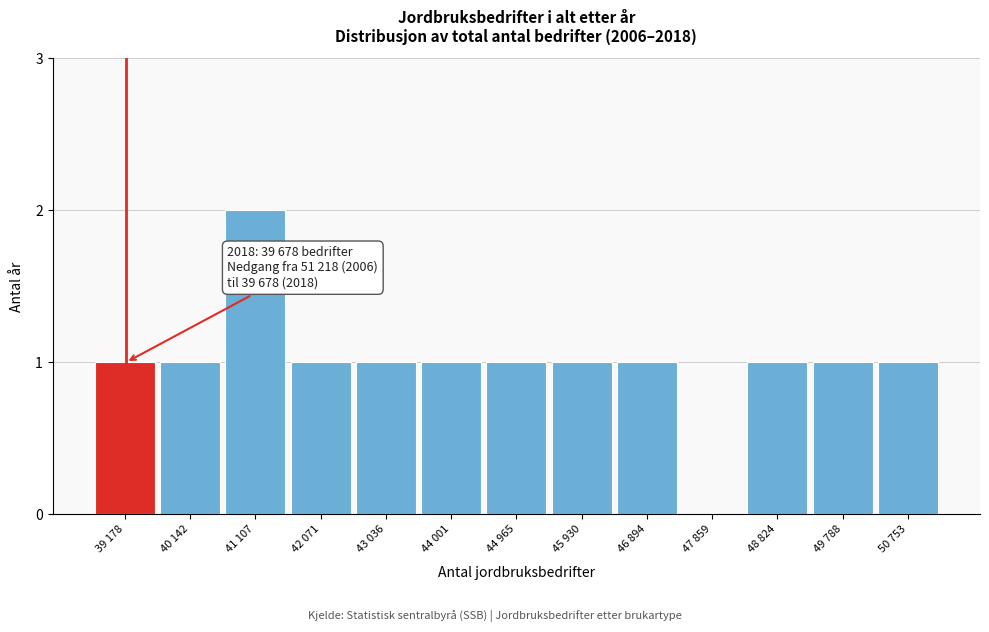

Reading left to right, what are all the values shown in this chart?

39 178=1	40 142=1	41 107=2	42 071=1	43 036=1	44 001=1	44 965=1	45 930=1	46 894=1	47 859=0	48 824=1	49 788=1	50 753=1